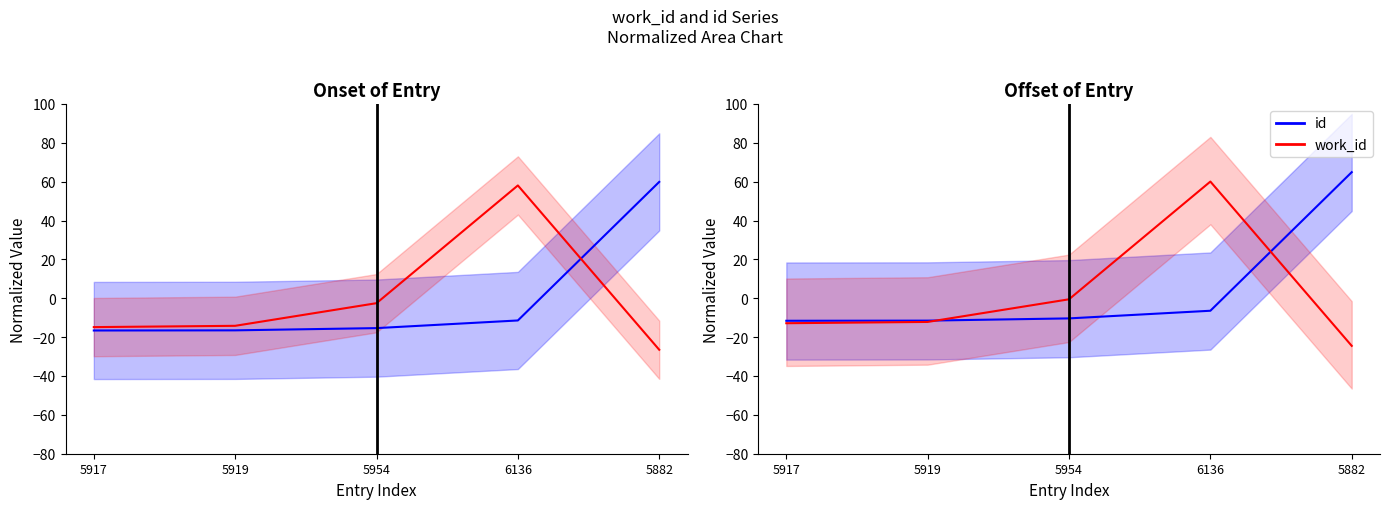

What is the difference between the maximum and second lowest values in the work_id series?

72.9